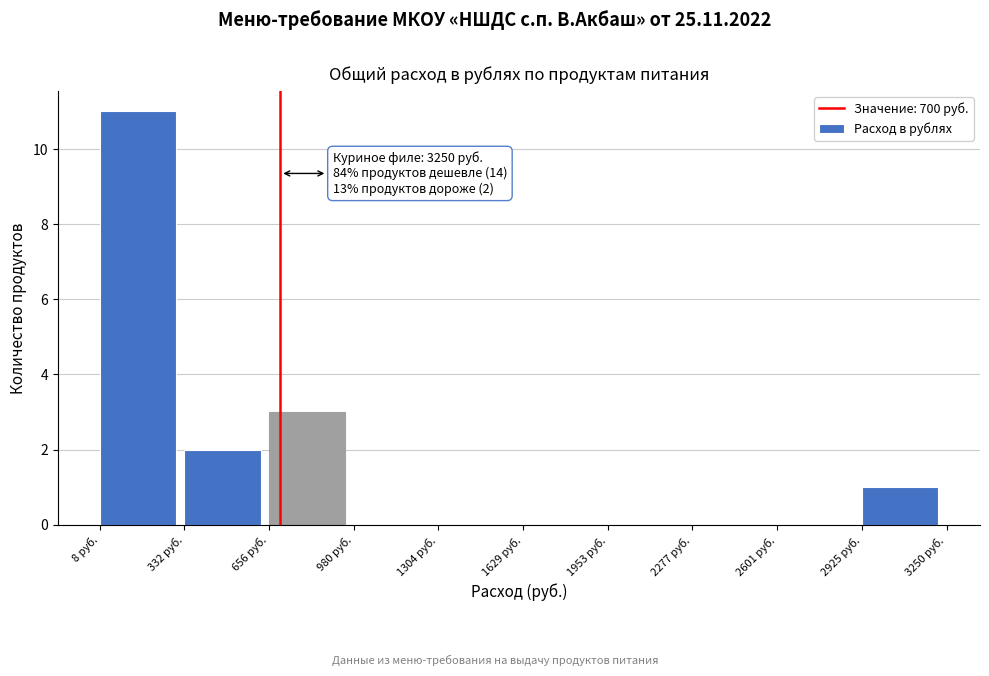

Which range on the x-axis has the tallest bar?

0 to 350